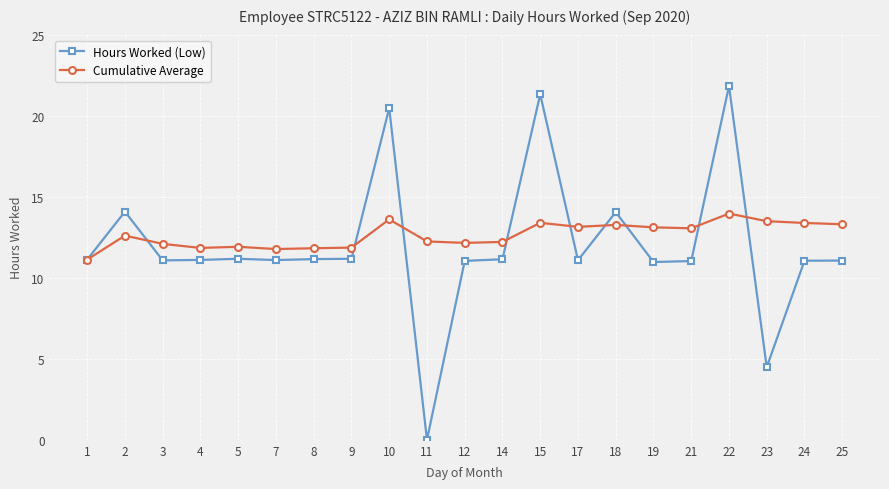

The value of Hours Worked (Low) at 7 is 17.5. True or false?

False